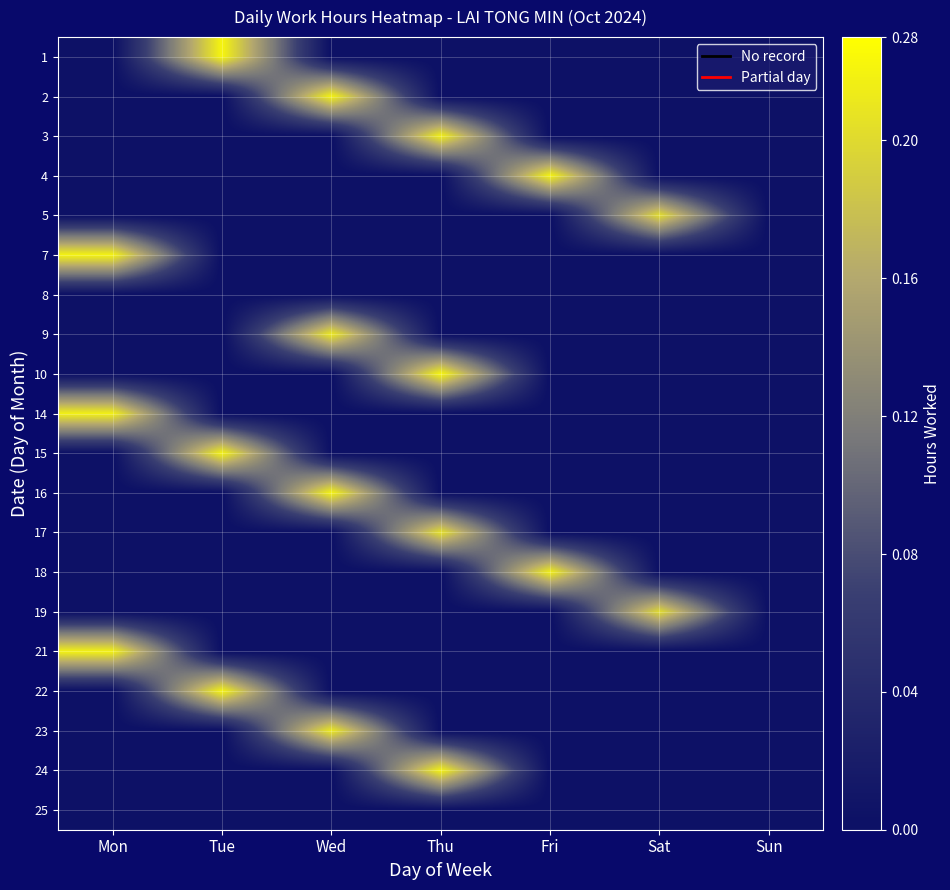

Reading left to right, extract all data points from this chart.

1: Mon=0.0	Tue=11.1	Wed=0.0	Thu=0.0	Fri=0.0	Sat=0.0	Sun=0.0
2: Mon=0.0	Tue=0.0	Wed=11.0	Thu=0.0	Fri=0.0	Sat=0.0	Sun=0.0
3: Mon=0.0	Tue=0.0	Wed=0.0	Thu=10.8	Fri=0.0	Sat=0.0	Sun=0.0
4: Mon=0.0	Tue=0.0	Wed=0.0	Thu=0.0	Fri=11.0	Sat=0.0	Sun=0.0
5: Mon=0.0	Tue=0.0	Wed=0.0	Thu=0.0	Fri=0.0	Sat=10.1	Sun=0.0
7: Mon=11.0	Tue=0.0	Wed=0.0	Thu=0.0	Fri=0.0	Sat=0.0	Sun=0.0
8: Mon=0.0	Tue=0.0	Wed=0.0	Thu=0.0	Fri=0.0	Sat=0.0	Sun=0.0
9: Mon=0.0	Tue=0.0	Wed=10.6	Thu=0.0	Fri=0.0	Sat=0.0	Sun=0.0
10: Mon=0.0	Tue=0.0	Wed=0.0	Thu=11.1	Fri=0.0	Sat=0.0	Sun=0.0
14: Mon=10.9	Tue=0.0	Wed=0.0	Thu=0.0	Fri=0.0	Sat=0.0	Sun=0.0
15: Mon=0.0	Tue=11.0	Wed=0.0	Thu=0.0	Fri=0.0	Sat=0.0	Sun=0.0
16: Mon=0.0	Tue=0.0	Wed=11.0	Thu=0.0	Fri=0.0	Sat=0.0	Sun=0.0
17: Mon=0.0	Tue=0.0	Wed=0.0	Thu=10.3	Fri=0.0	Sat=0.0	Sun=0.0
18: Mon=0.0	Tue=0.0	Wed=0.0	Thu=0.0	Fri=10.8	Sat=0.0	Sun=0.0
19: Mon=0.0	Tue=0.0	Wed=0.0	Thu=0.0	Fri=0.0	Sat=10.1	Sun=0.0
21: Mon=10.9	Tue=0.0	Wed=0.0	Thu=0.0	Fri=0.0	Sat=0.0	Sun=0.0
22: Mon=0.0	Tue=11.1	Wed=0.0	Thu=0.0	Fri=0.0	Sat=0.0	Sun=0.0
23: Mon=0.0	Tue=0.0	Wed=10.6	Thu=0.0	Fri=0.0	Sat=0.0	Sun=0.0
24: Mon=0.0	Tue=0.0	Wed=0.0	Thu=11.0	Fri=0.0	Sat=0.0	Sun=0.0
25: Mon=0.0	Tue=0.0	Wed=0.0	Thu=0.0	Fri=0.0	Sat=0.0	Sun=0.0